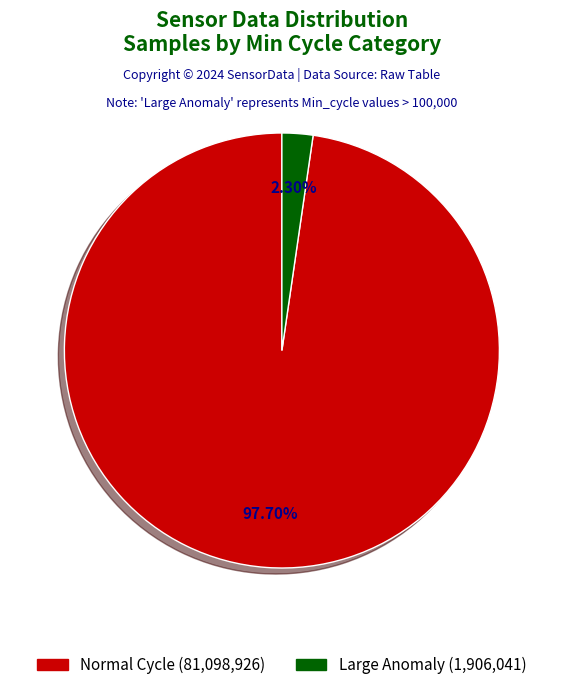

Rank the categories by value from lowest to highest.

2.30%, 97.70%